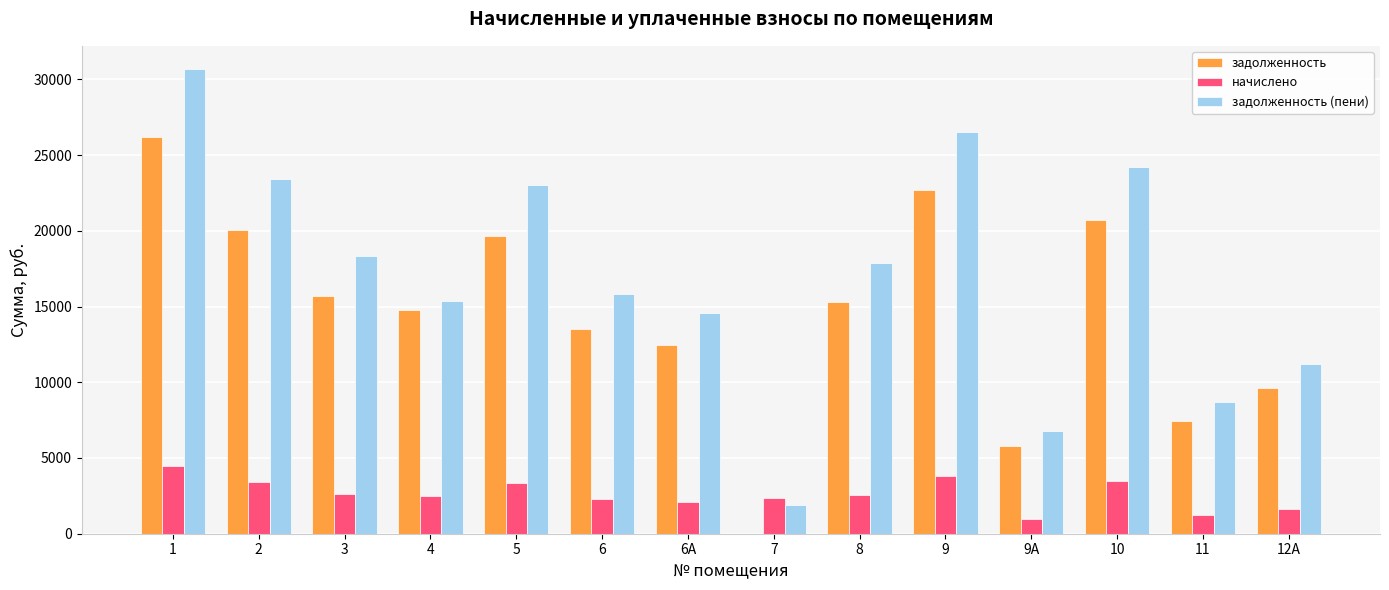

Which category has the highest value in the начислено series?

1